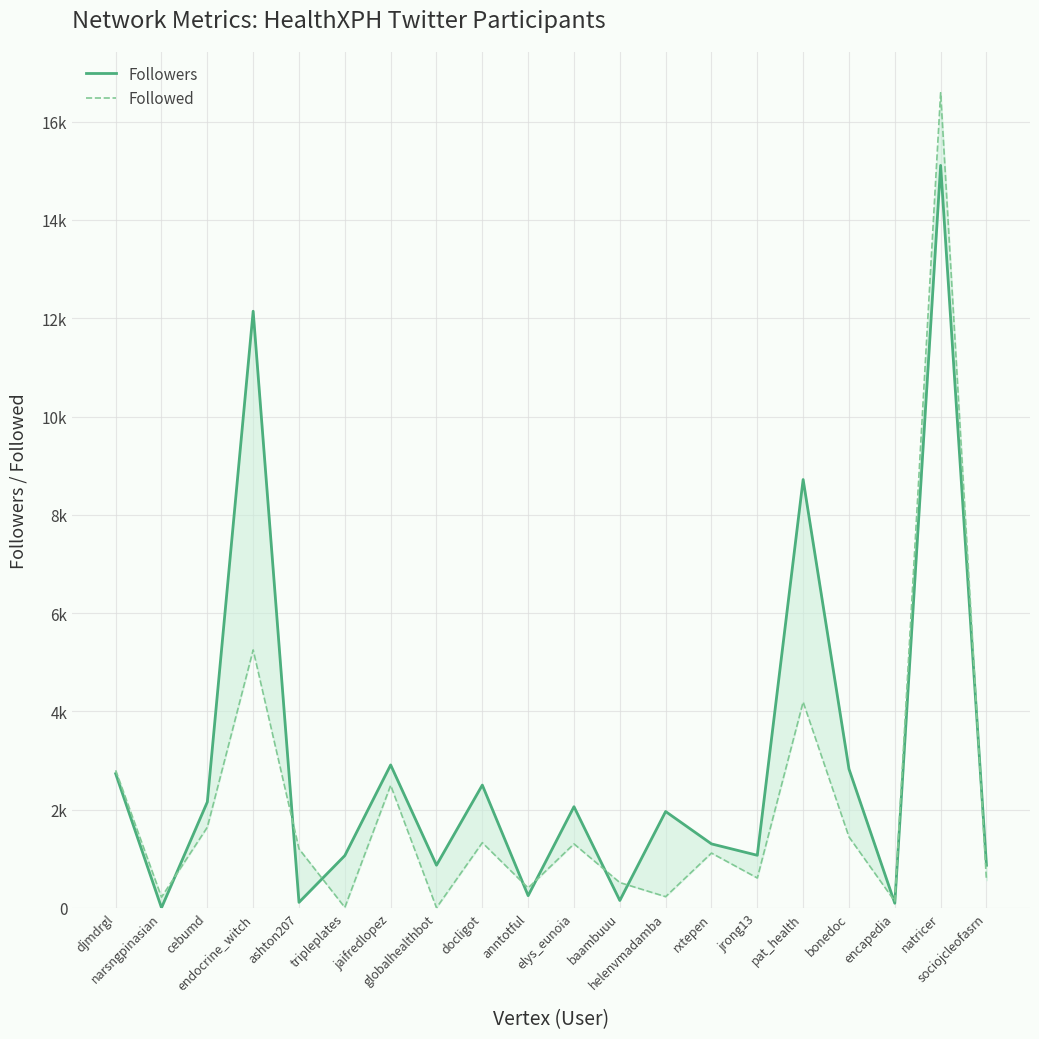

How many data points in Followers are less than 1960?

10